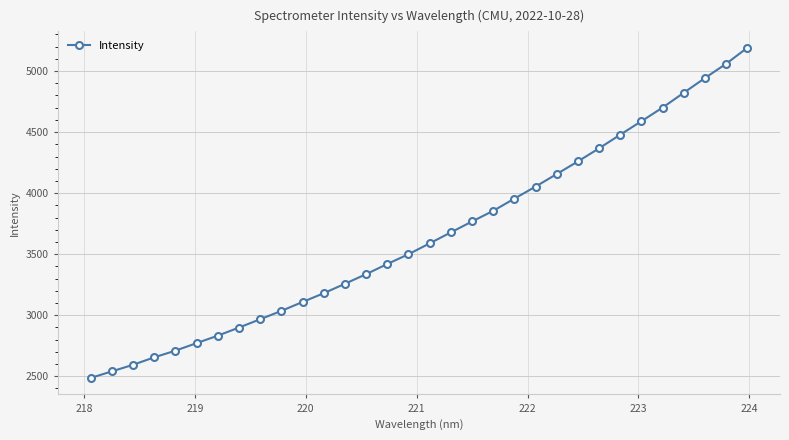

What is the value of the 25th point from the left?

4366.8